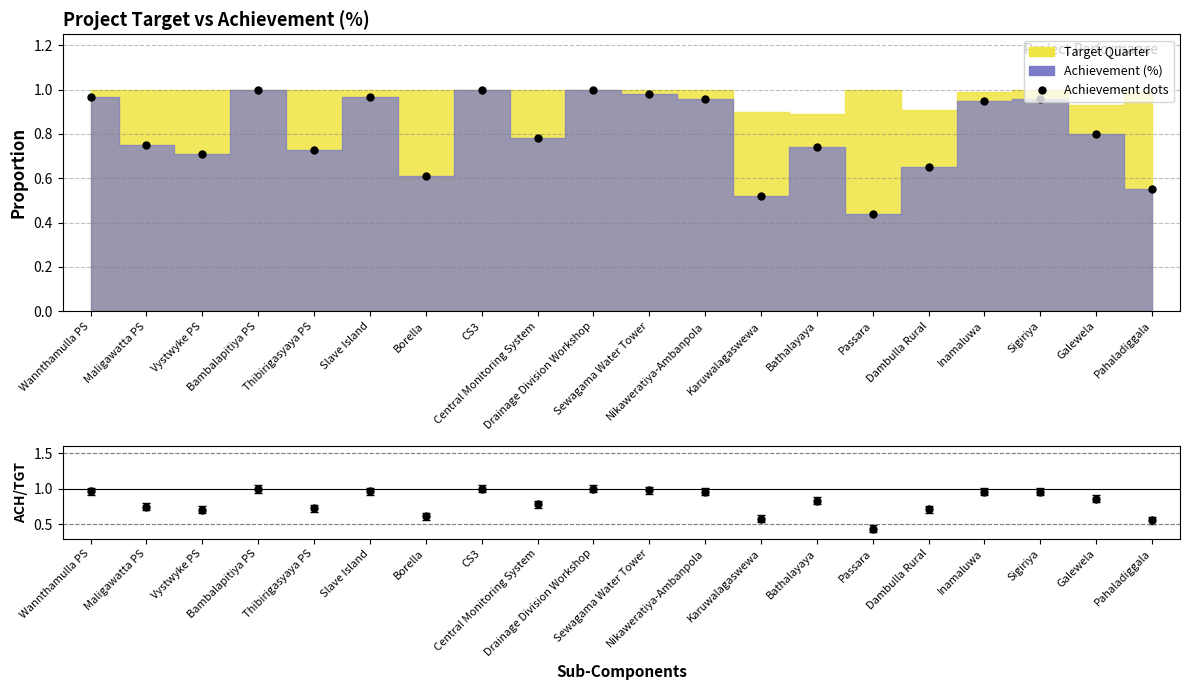

The value at Drainage Division Workshop is 1.0. True or false?

True